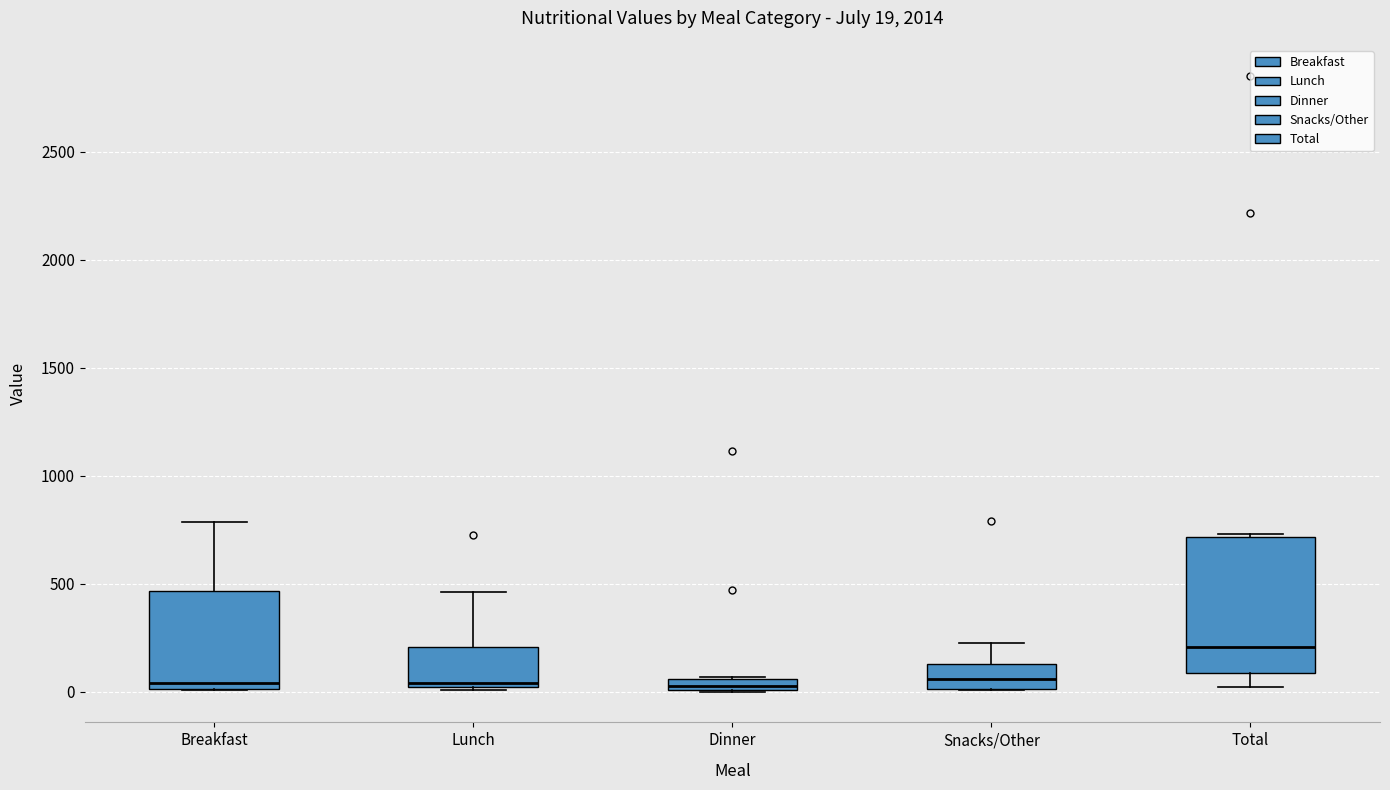

Which box is the tallest, from its lower edge to its upper edge?

Total